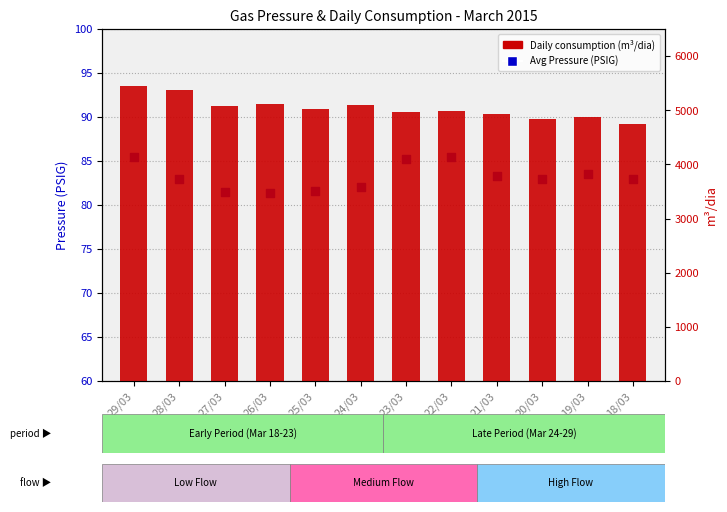

What is the total value across all series at 23/03?

5057.3